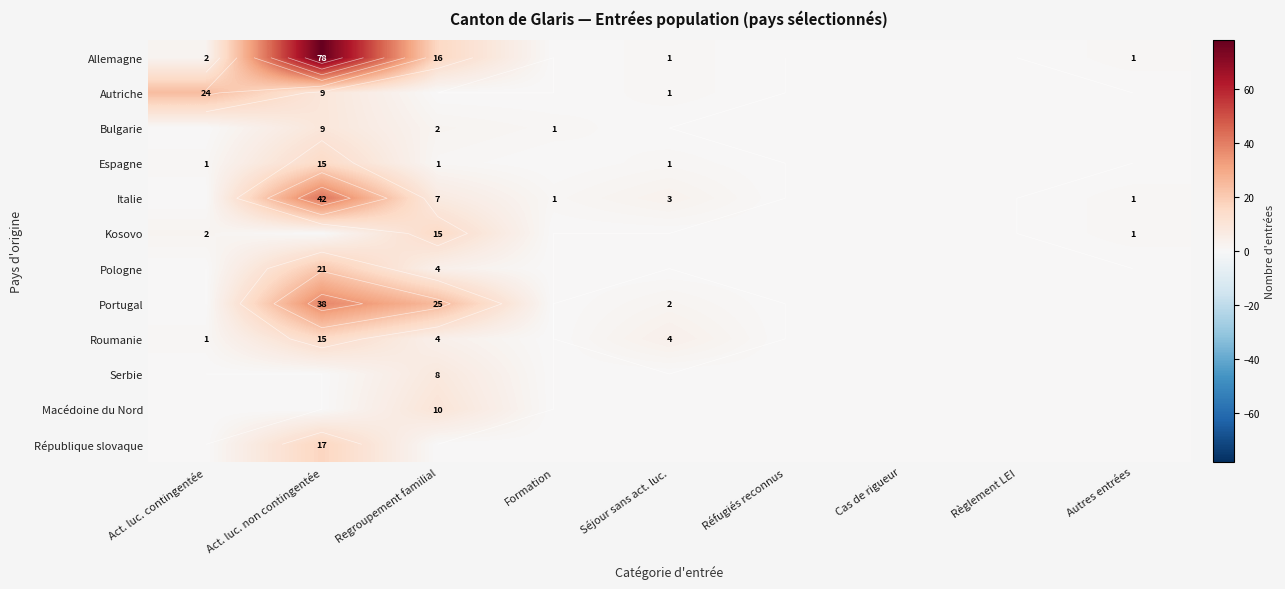

Which series has the largest range (max minus min)?

Allemagne